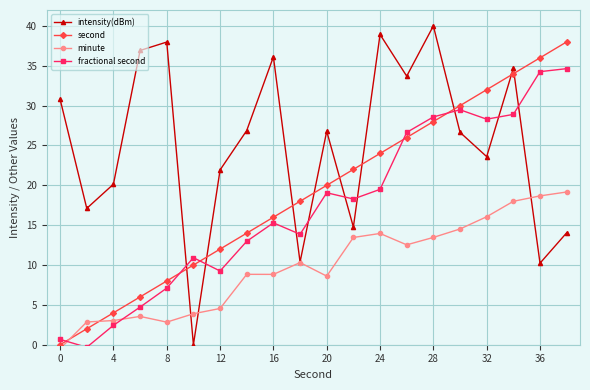

What is the highest value of the intensity(dBm) series?

40.0